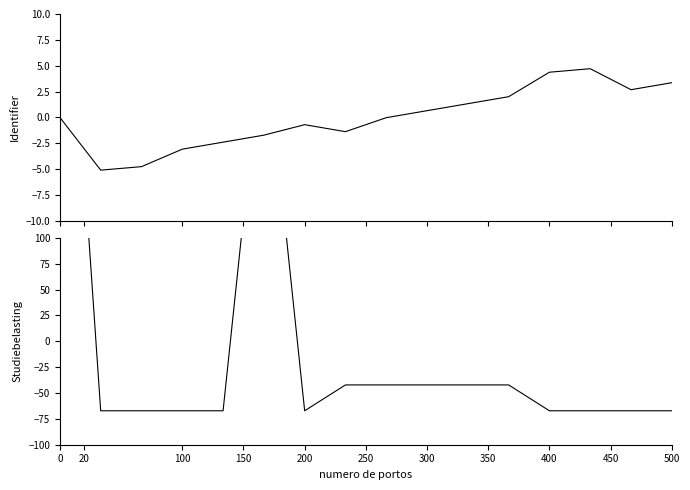

What is the difference between the maximum and minimum values in the Studiebelasting series?

575.0